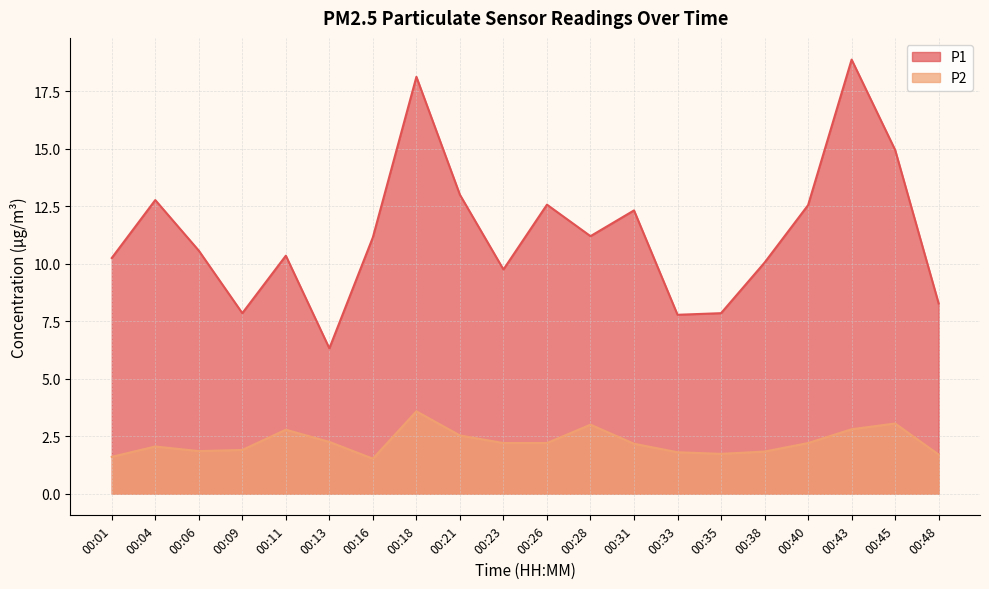

What value does the P1 series have at 00:48?

8.3